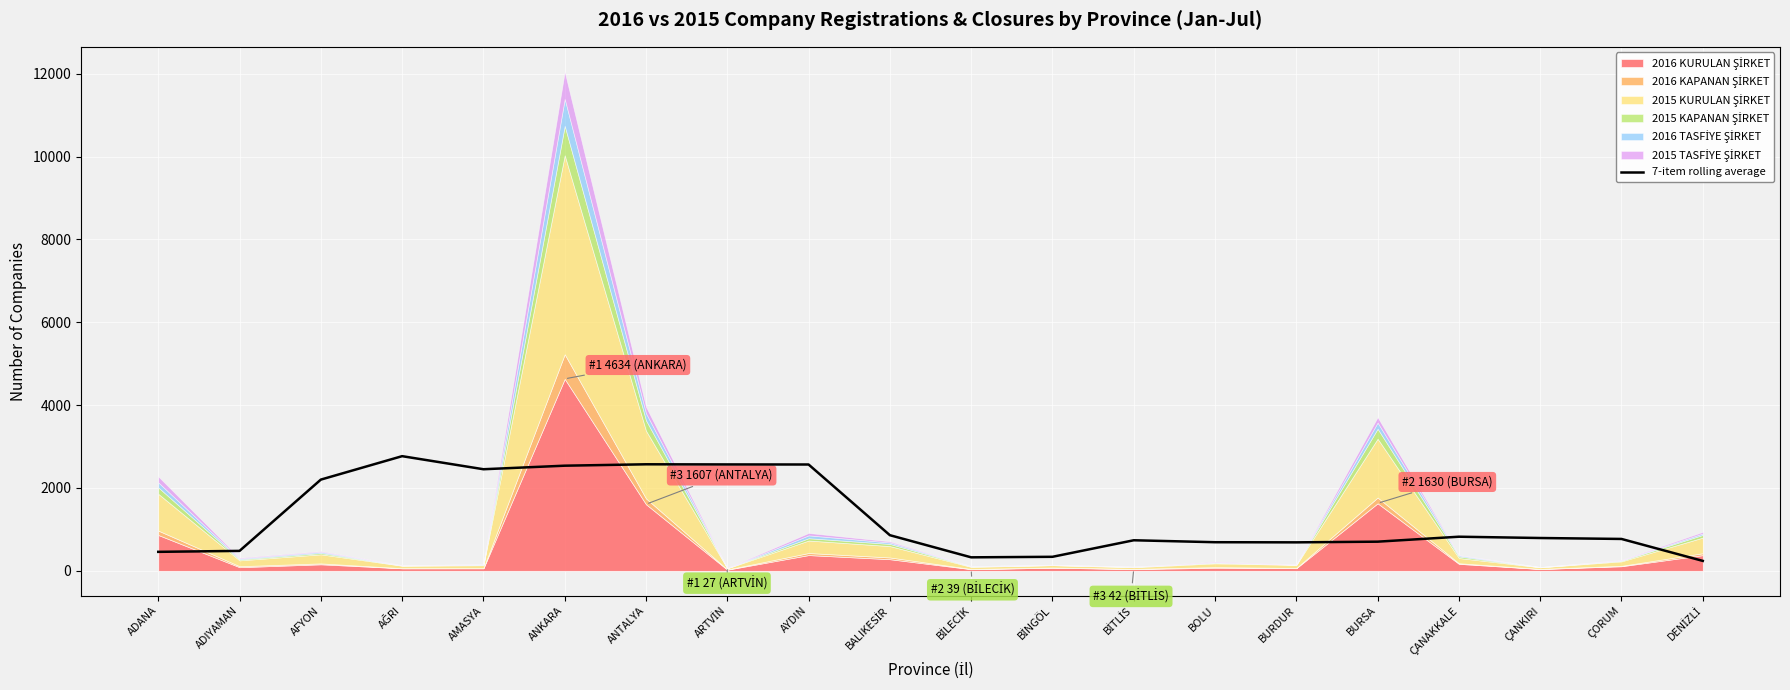

What is the label of the 6th point from the left?

ANKARA